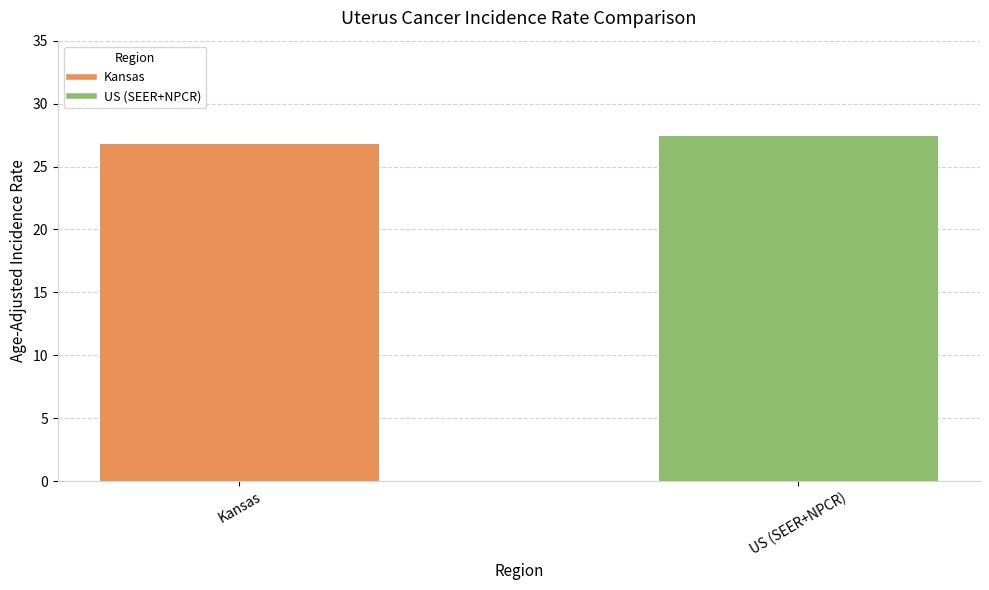

What is the label of the 2nd bar from the left?

US (SEER+NPCR)